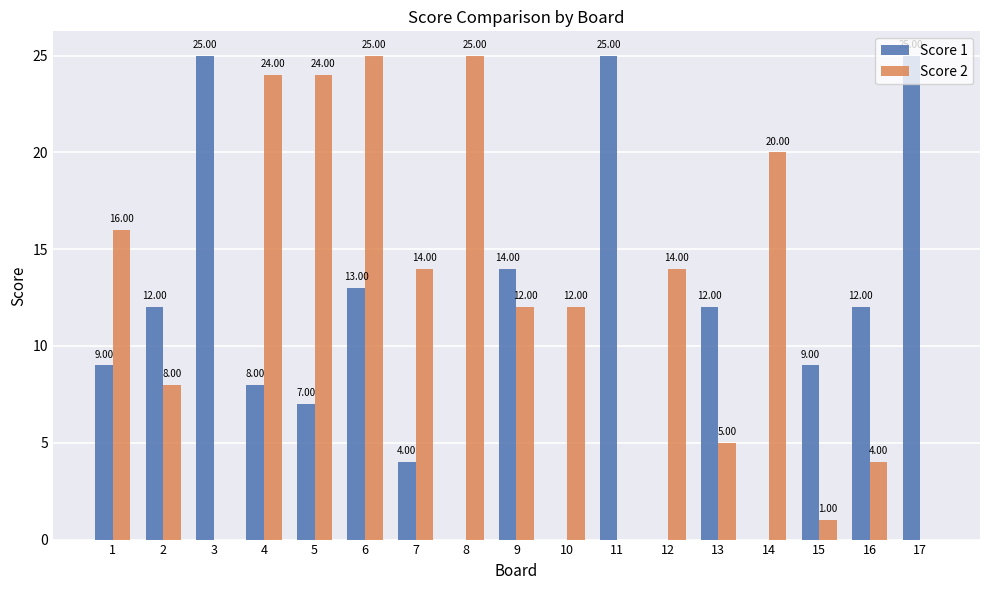

Which series has the largest total across all categories?

Score 2